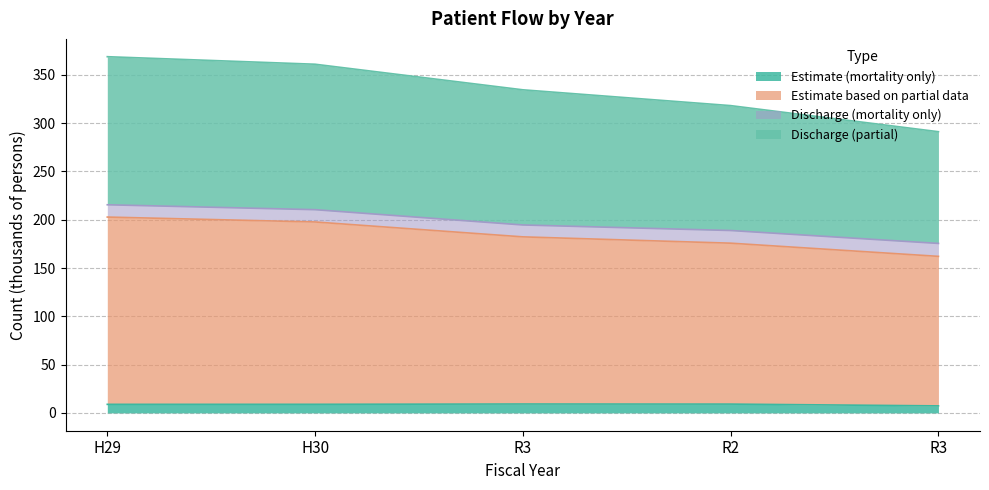

The Estimate (mortality only) series shows 10.5 at R3. True or false?

False